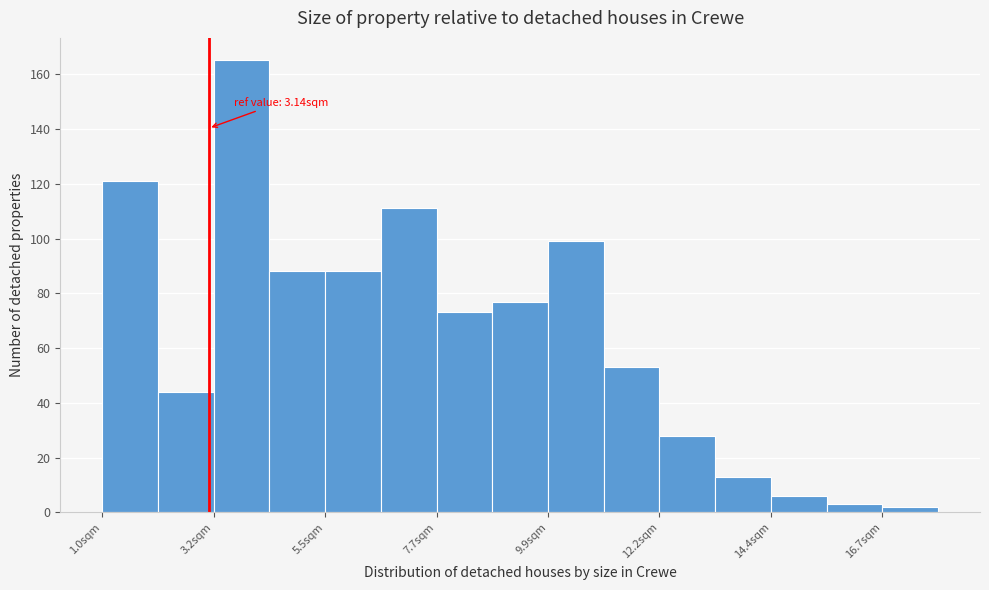

Read against the x-axis, roughly where is the centre of the tallest bar?

4.0